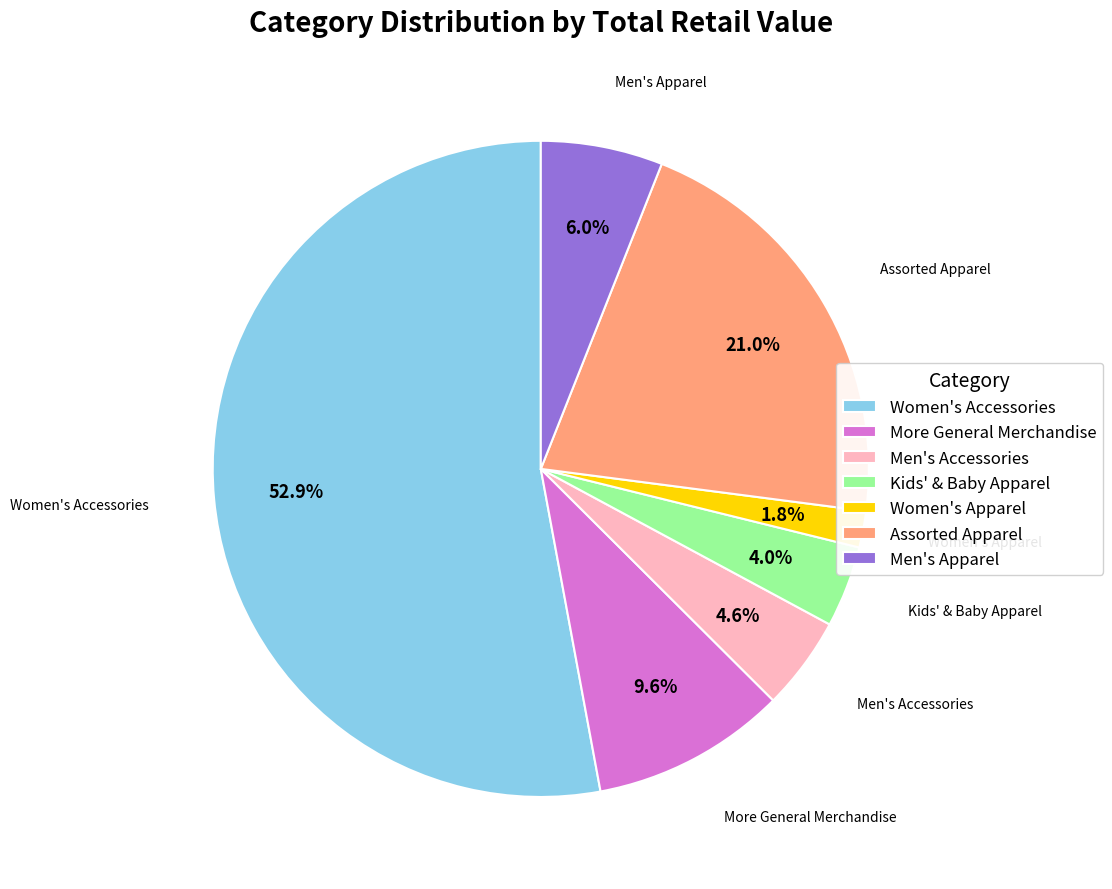

What percentage is the Women's Apparel slice, to the nearest percent?

2%